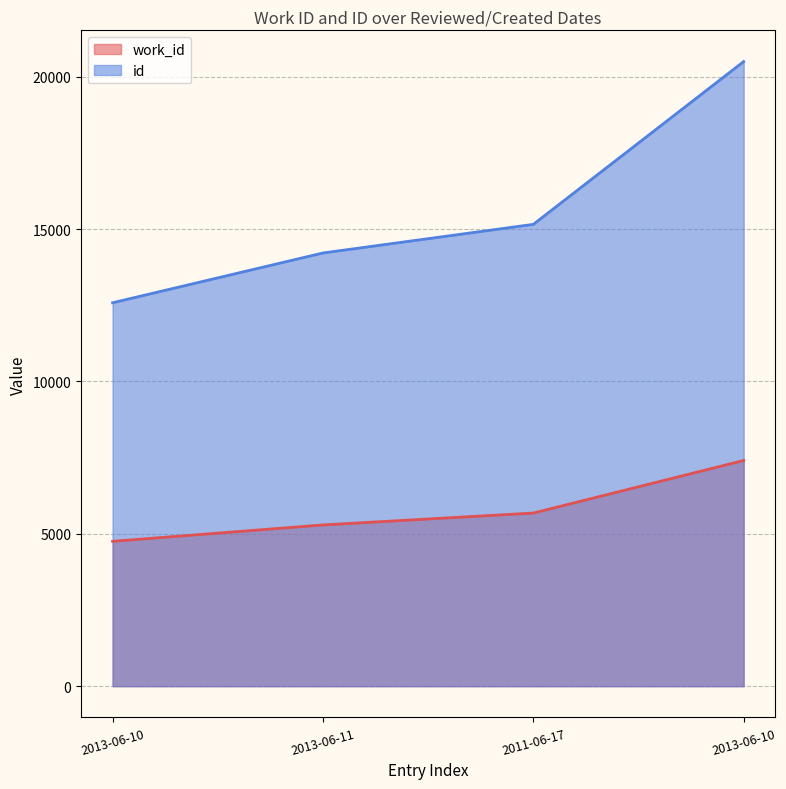

What is the total value across all series at 2011-06-17?

20839